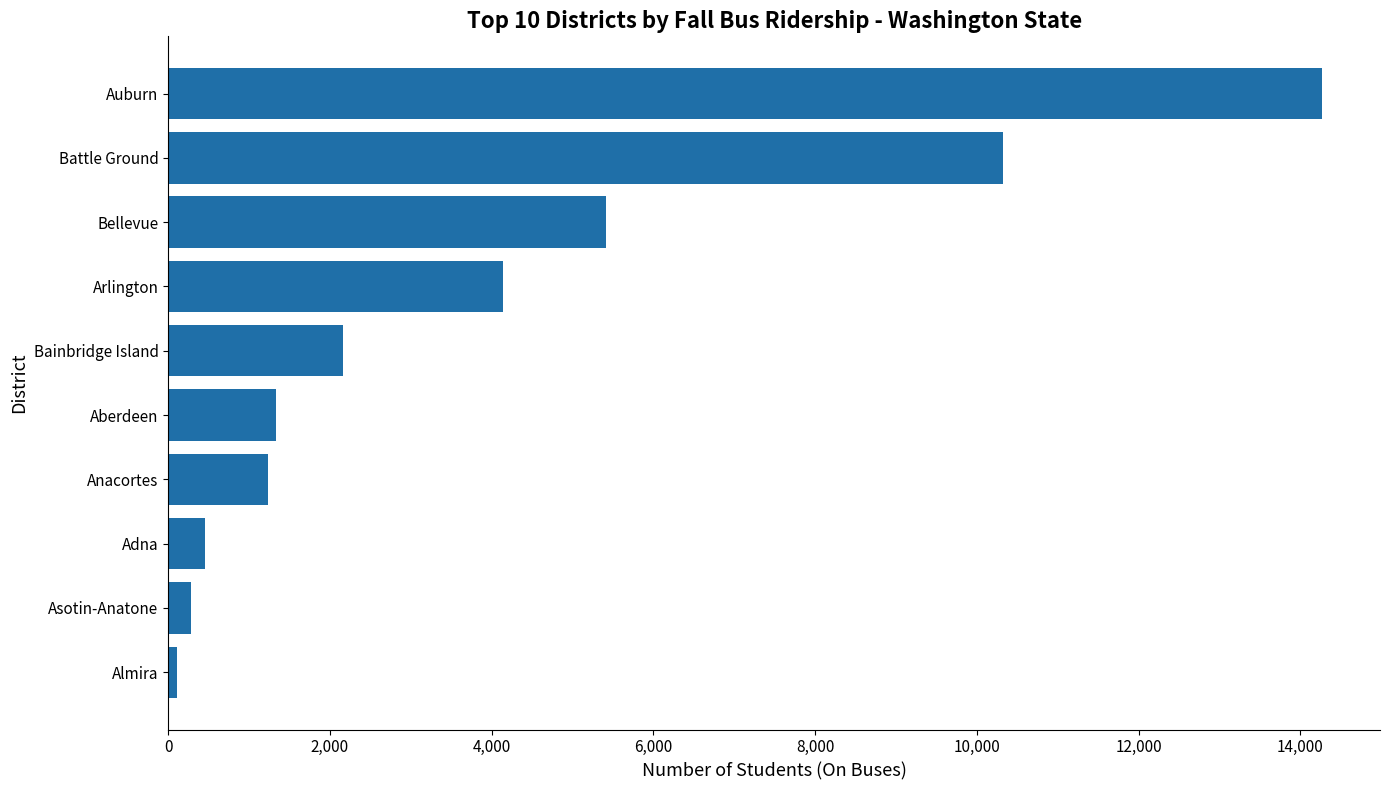

What is the sum of all values?

39698